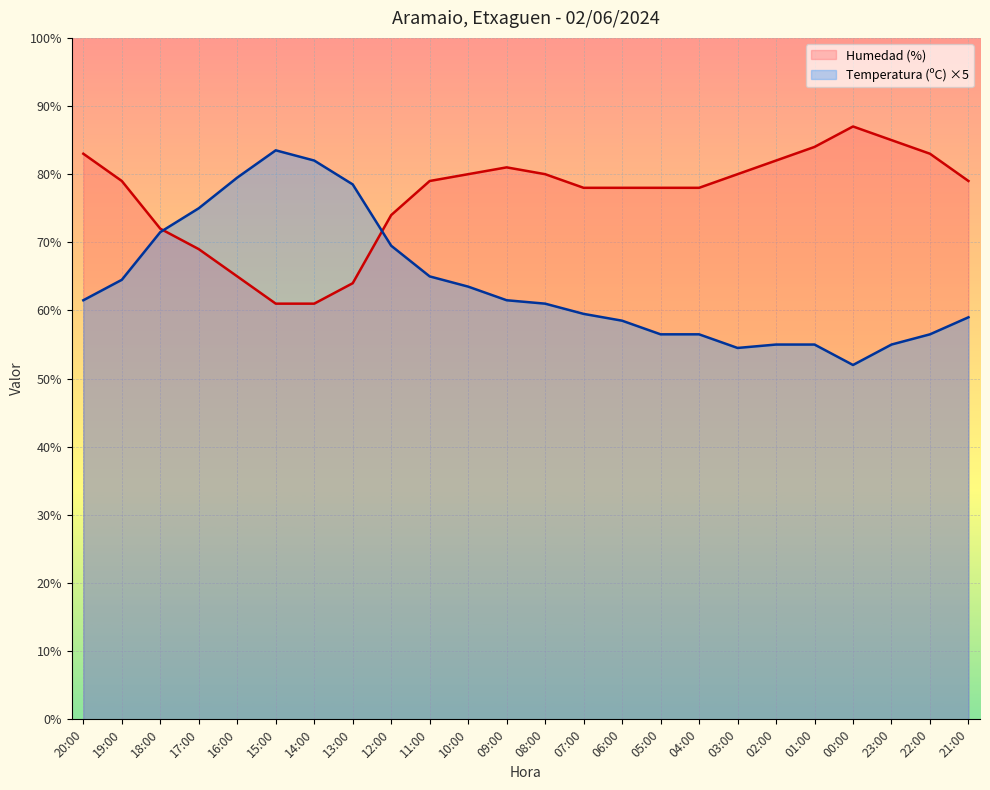

Rank the categories by Humedad (%) value from lowest to highest.

15:00, 14:00, 13:00, 16:00, 17:00, 18:00, 12:00, 07:00, 06:00, 05:00, 04:00, 19:00, 11:00, 21:00, 10:00, 08:00, 03:00, 09:00, 02:00, 20:00, 22:00, 01:00, 23:00, 00:00